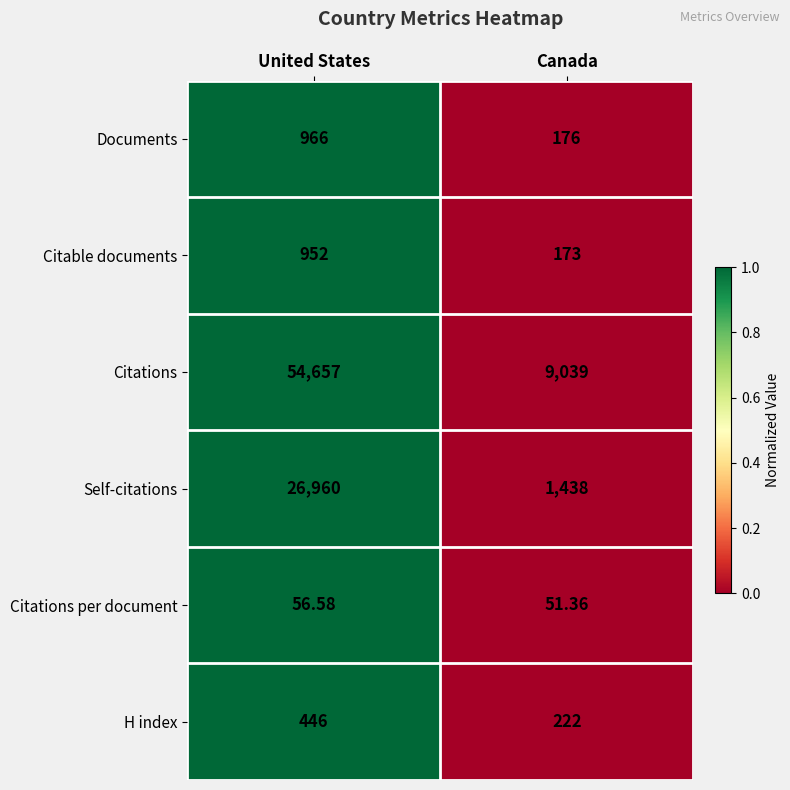

Rank the series at Canada from lowest to highest value.

Citations per document, Citable documents, Documents, H index, Self-citations, Citations